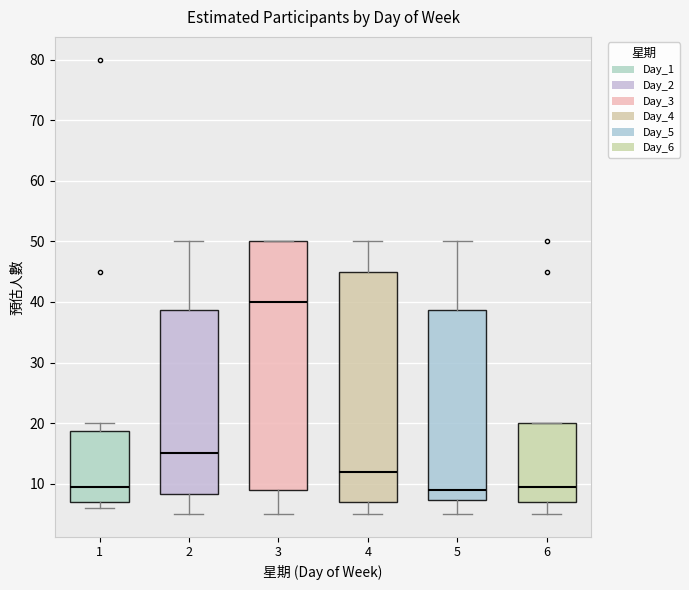

Comparing the boxes themselves (not the whiskers), which one is the tallest?

3